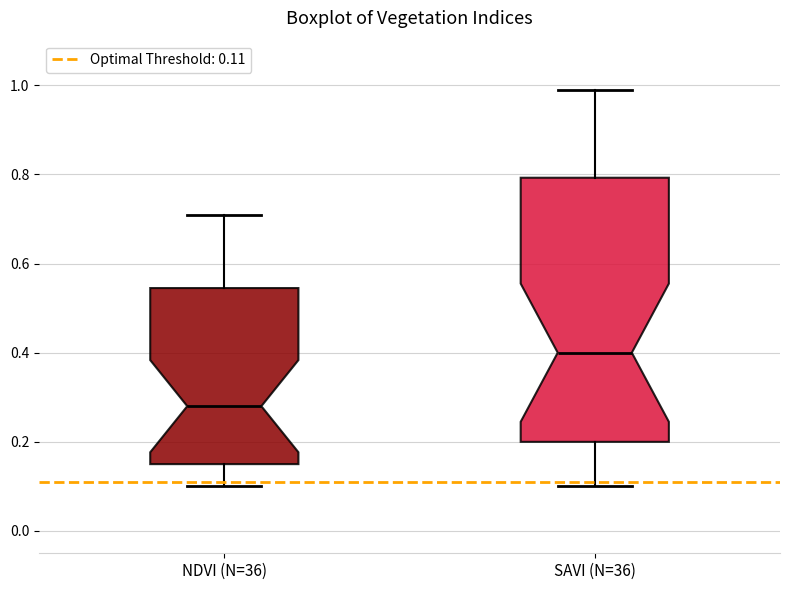

Which box is the tallest, from its lower edge to its upper edge?

SAVI (N=36)